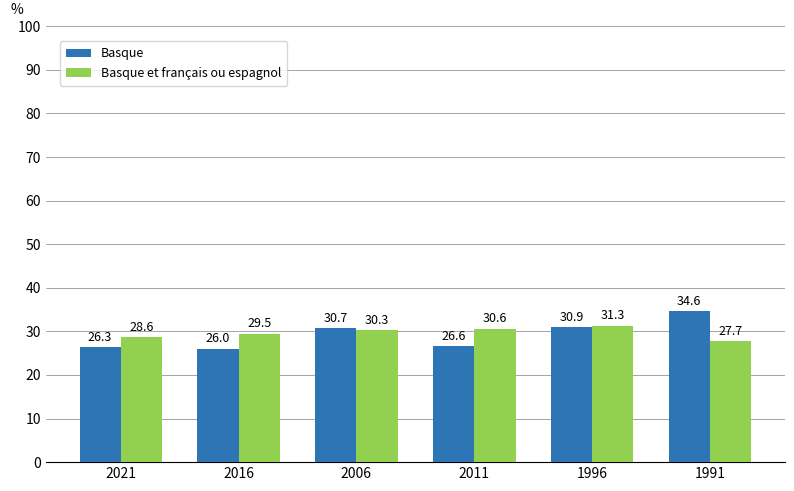

The value of Basque at 1991 is 34.6. True or false?

True